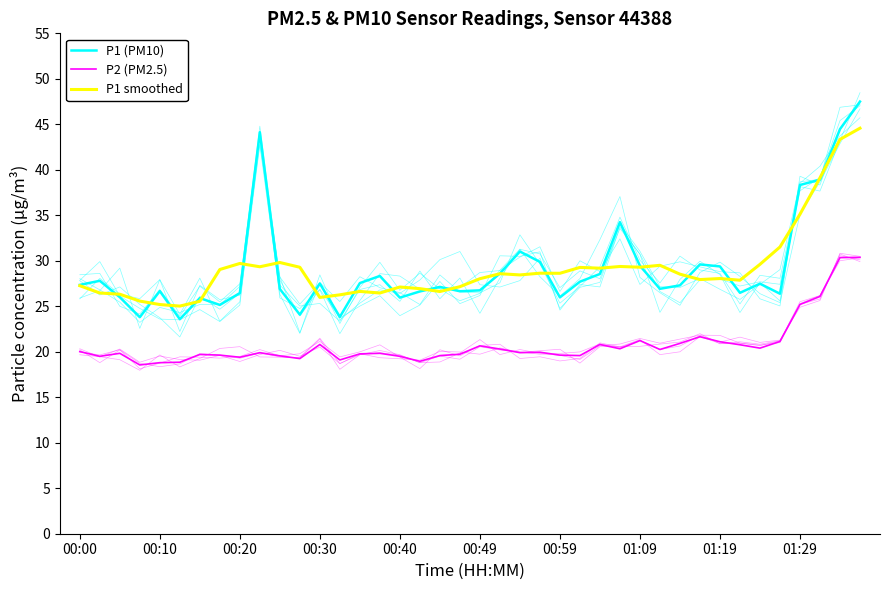

True or false: P1 (PM10) has a value of 38.3 at 01:29.

True